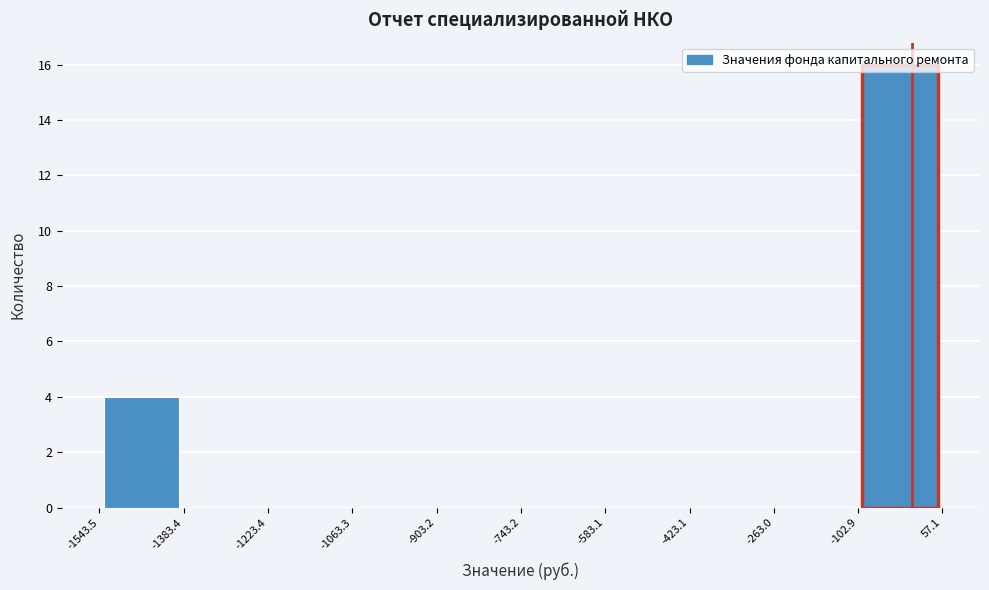

Over which range of the x-axis is the bar tallest?

-102.9 to 57.1